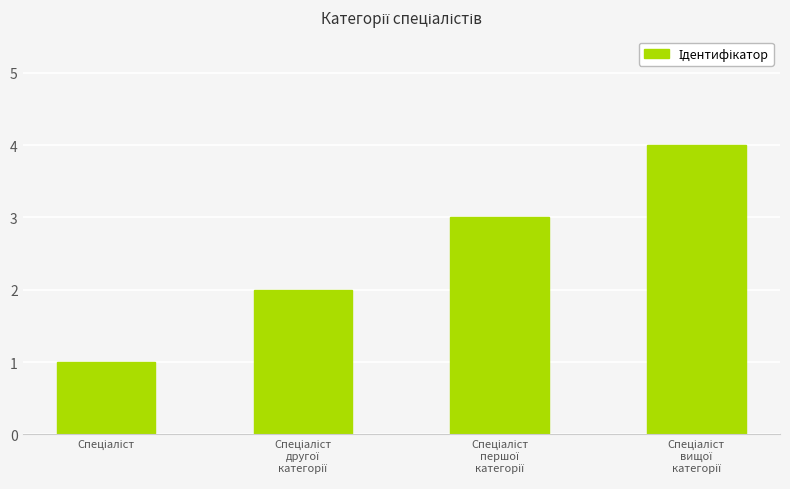

What is the sum of all values?

10